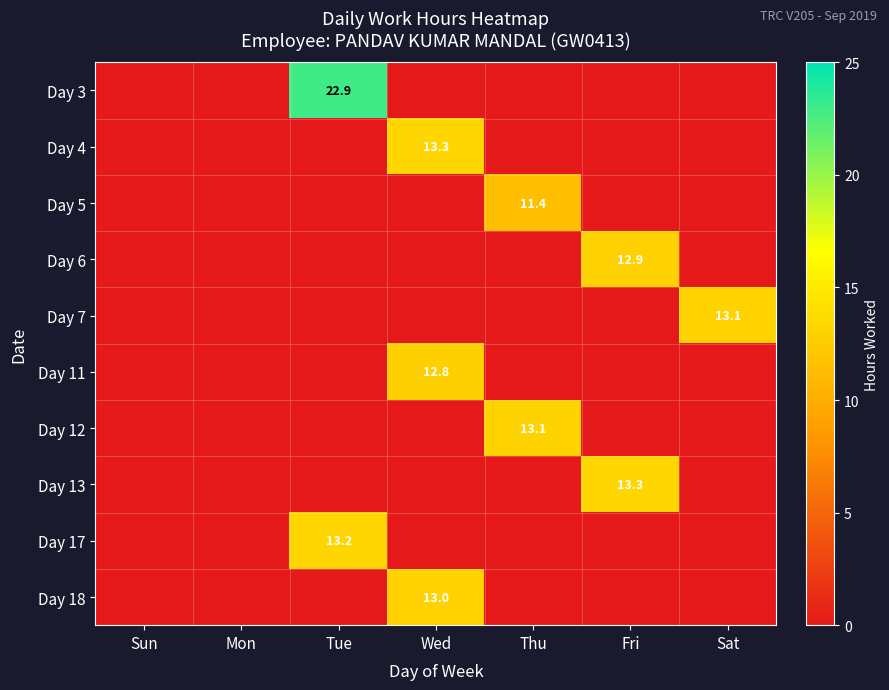

What is the total value across all series at Sat?

13.1